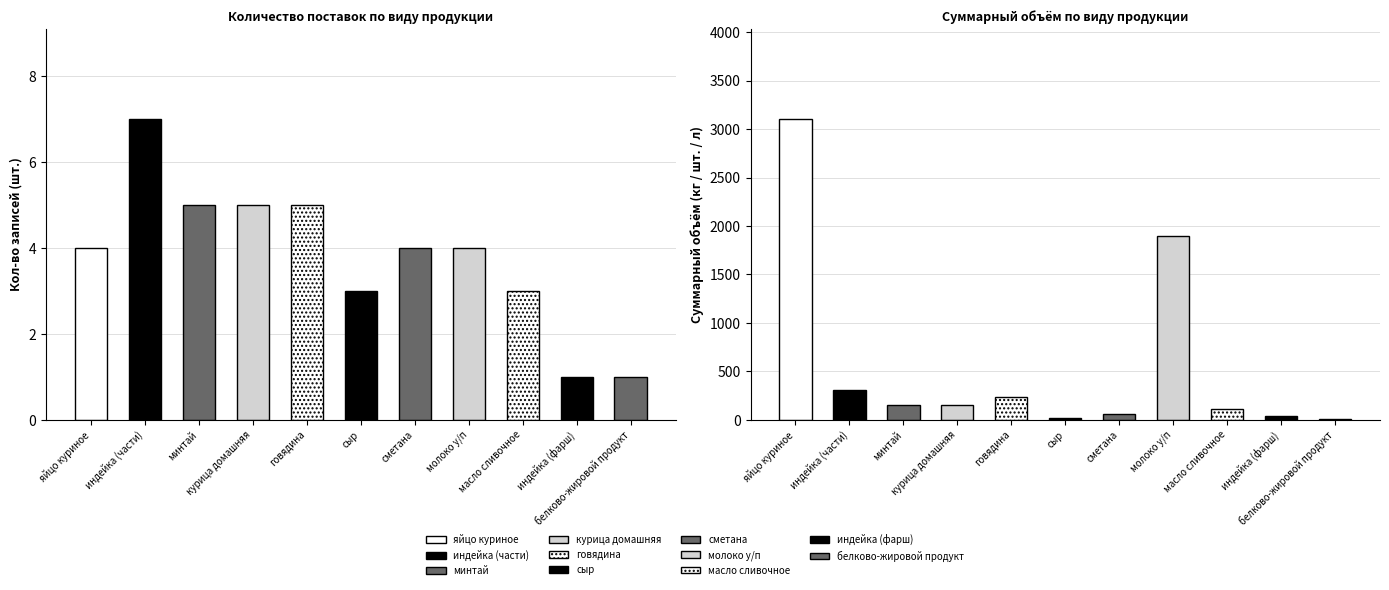

Which series has the largest total across all categories?

Суммарный объём (кг/шт/л)